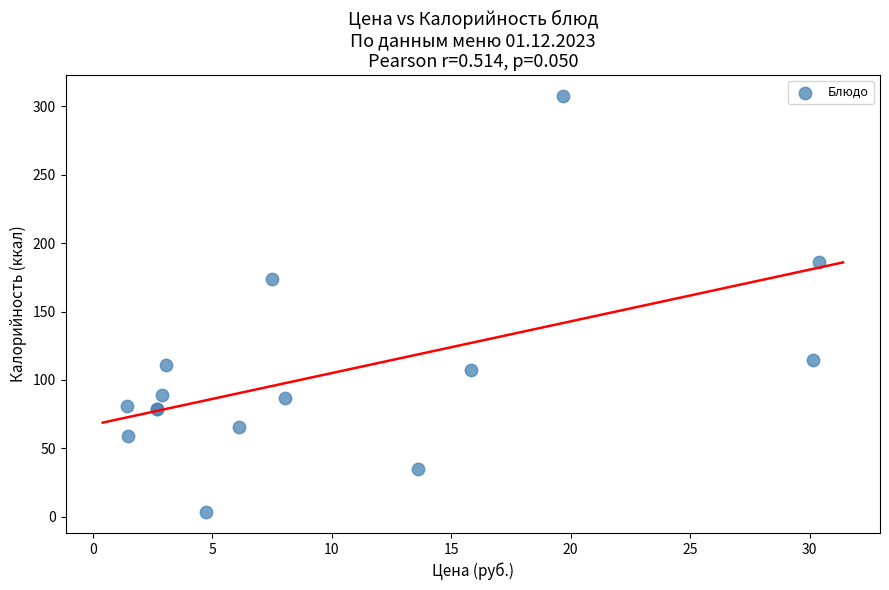

What Y value in the scatter plot is closest to 155?

173.7